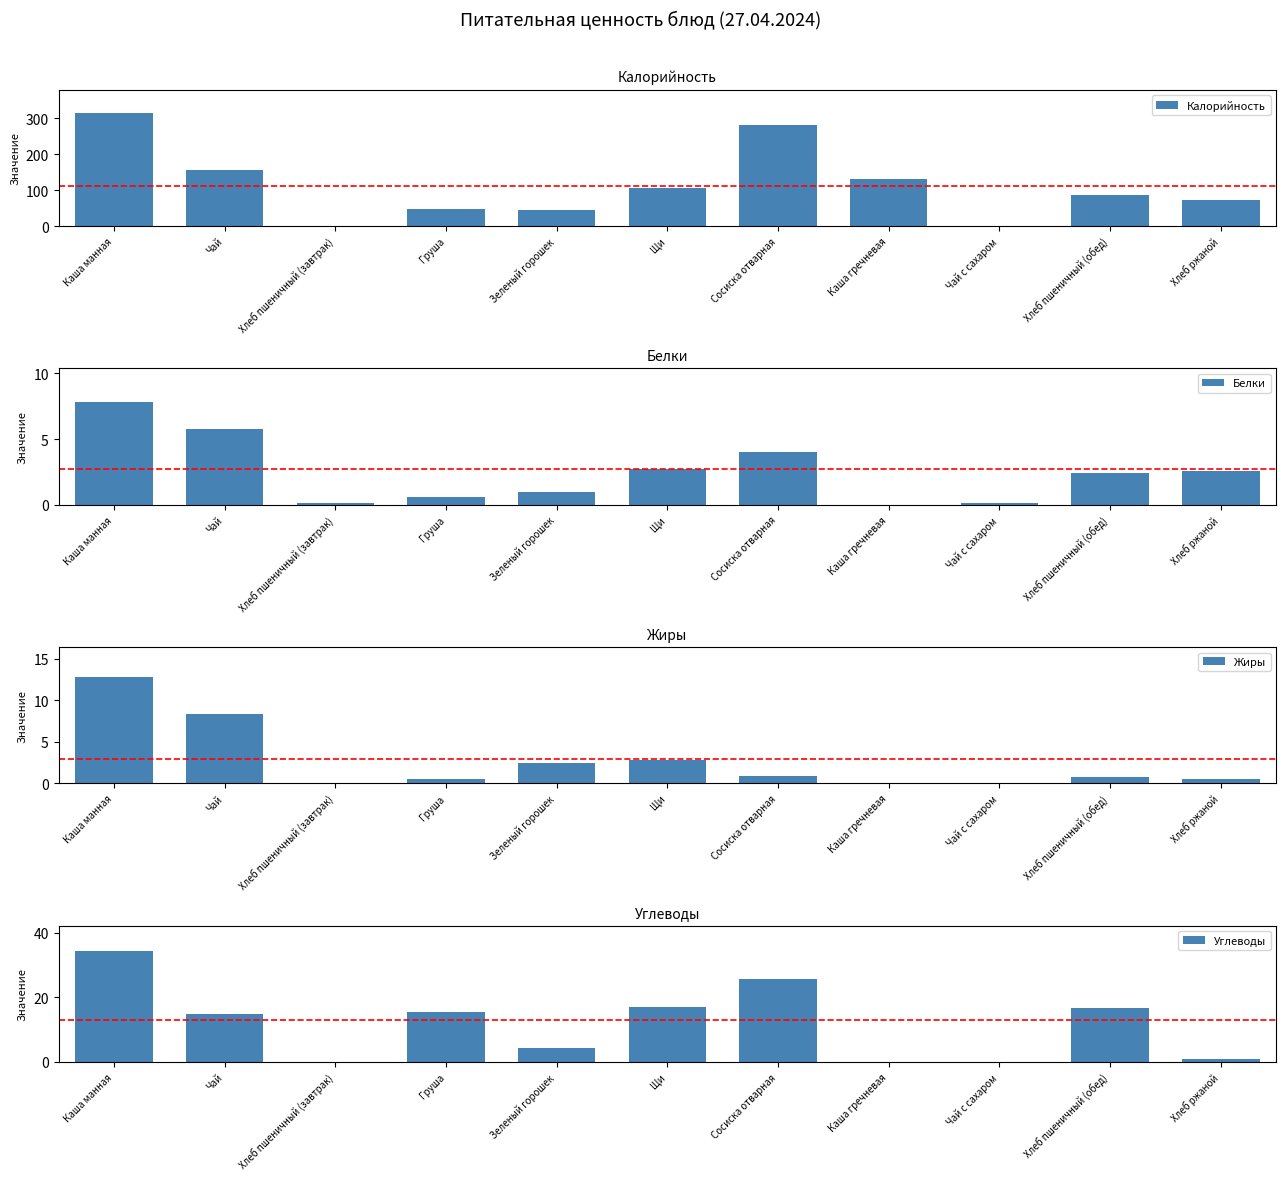

Which series has the largest range (max minus min)?

Калорийность